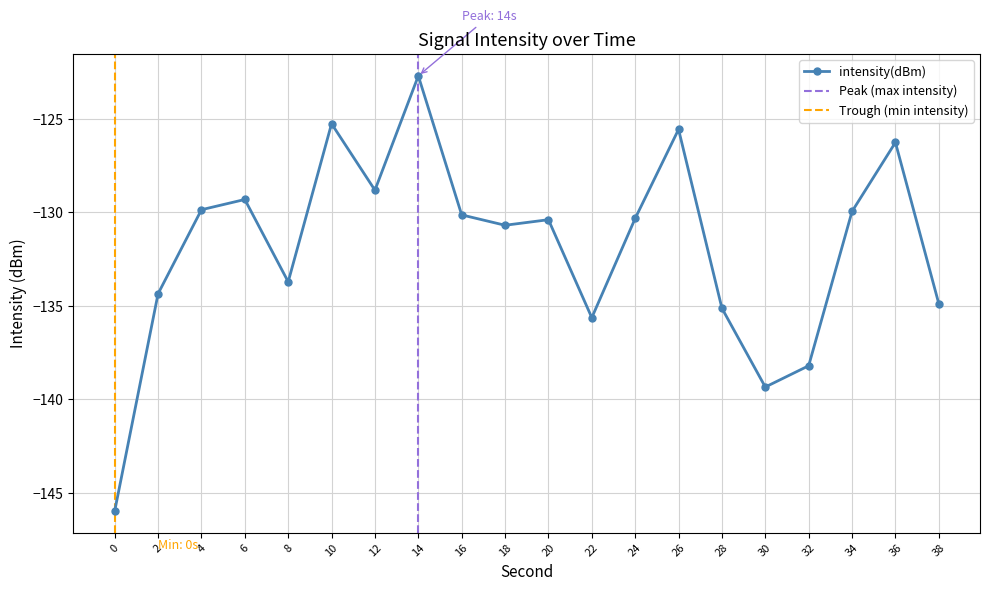

The chart shows a value of -63.5 at 32. True or false?

False